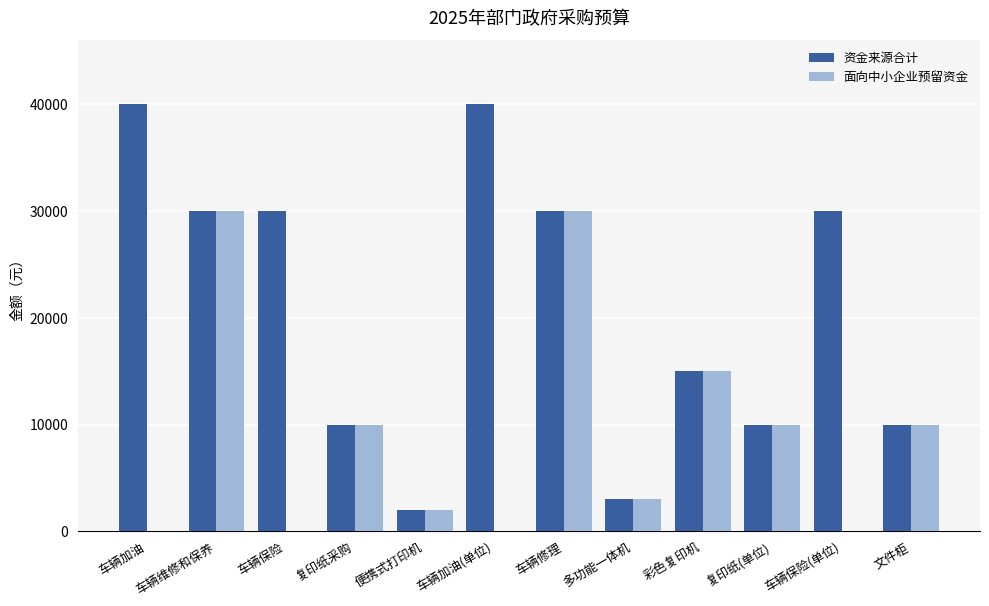

What is the highest value of the 资金来源合计 series?

40000